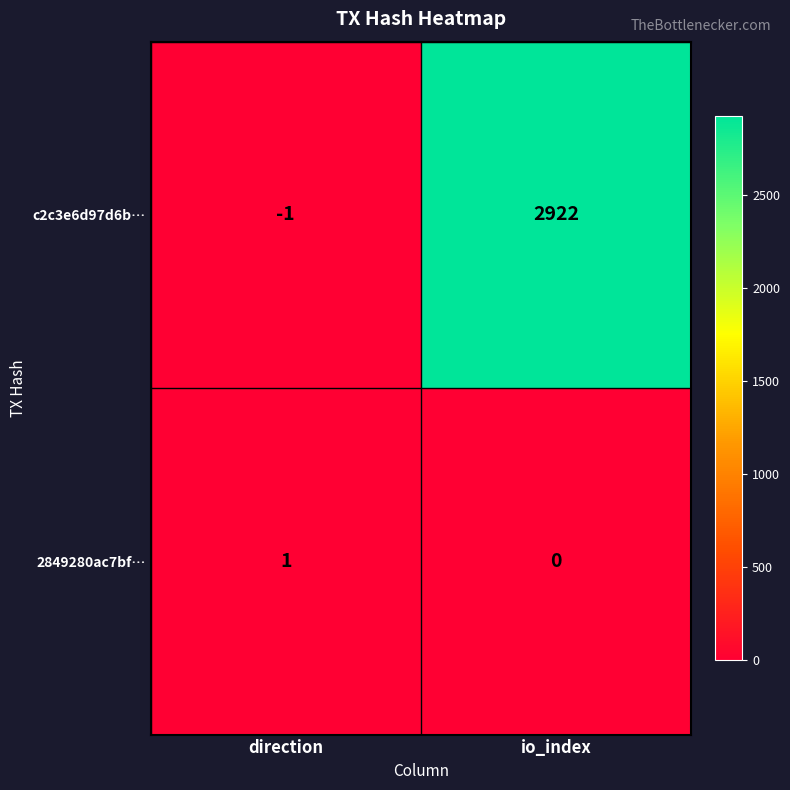

Rank the series by their maximum value, from highest to lowest.

c2c3e6d97d6b…, 2849280ac7bf…